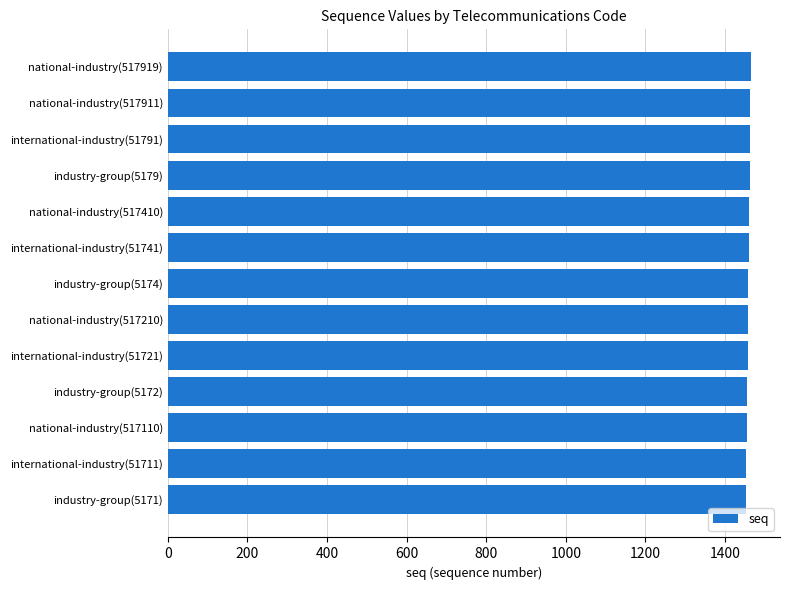

What is the sum of all values?

18967